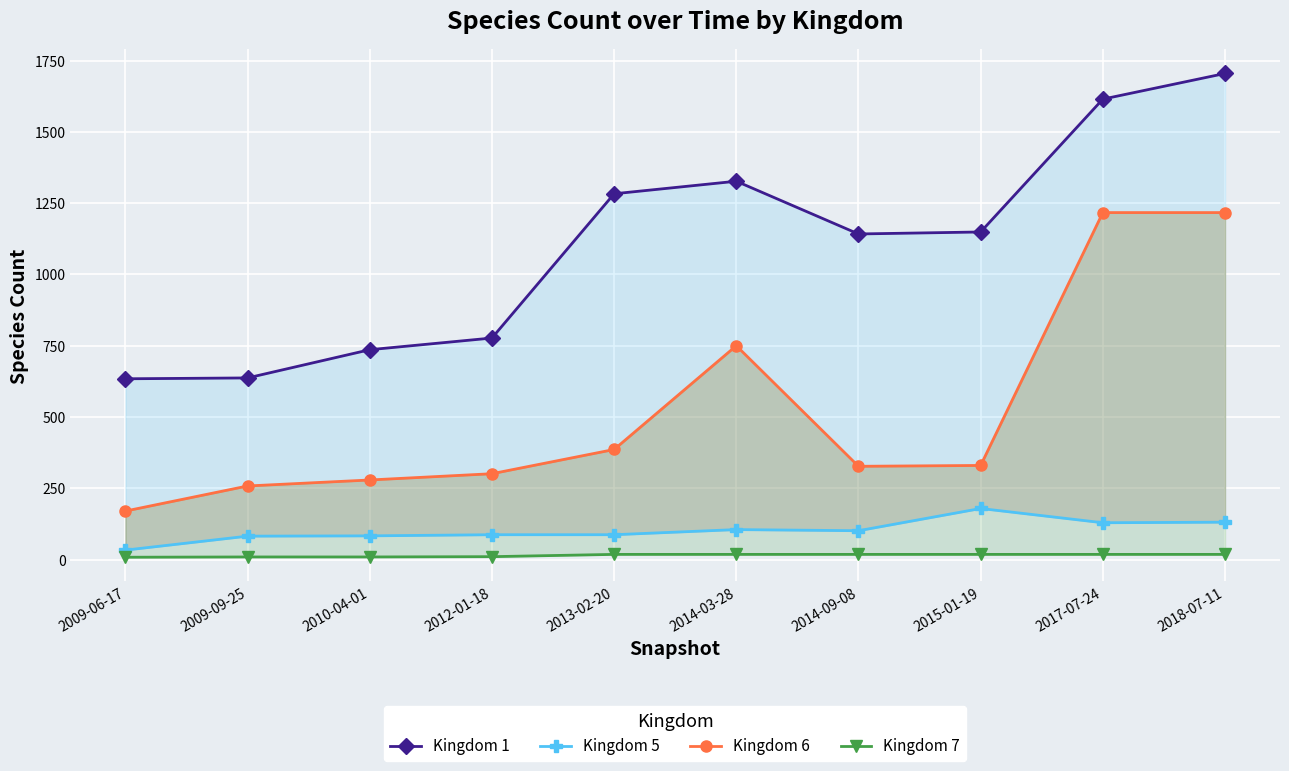

Rank the series by their maximum value, from lowest to highest.

Kingdom 7, Kingdom 5, Kingdom 6, Kingdom 1